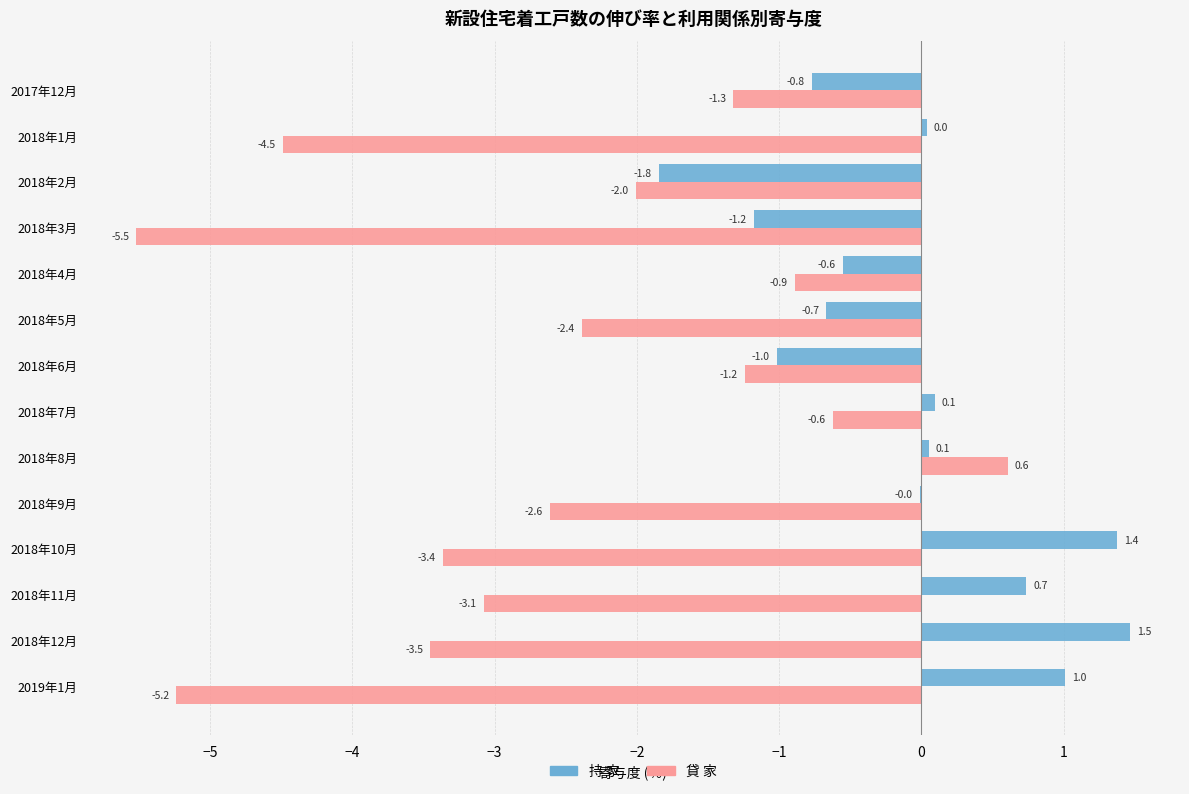

What is the average value of the 持 家 series?

-0.1